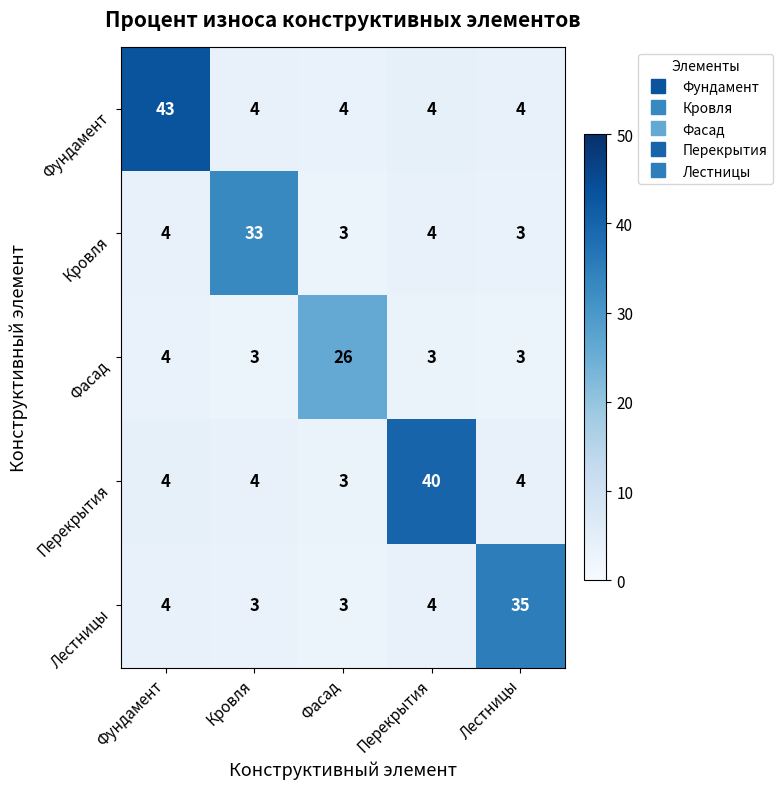

At how many categories does at least one series exceed 11?

5